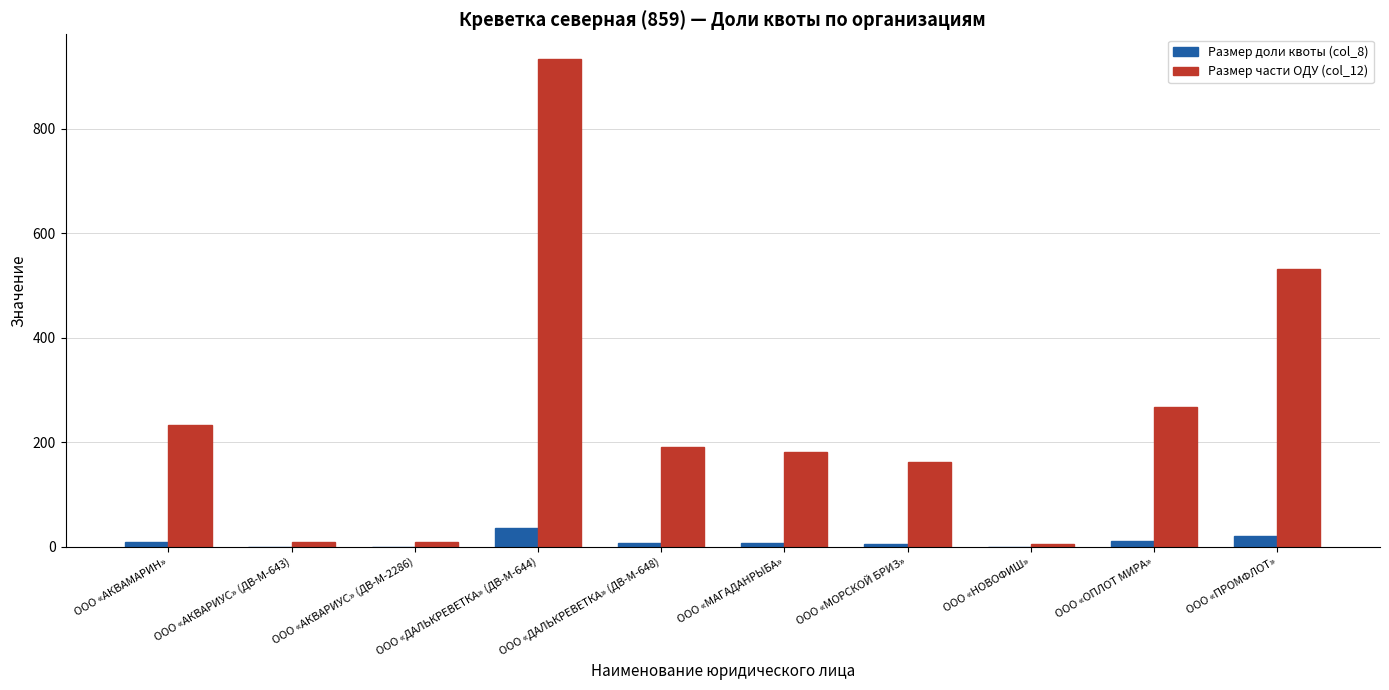

Is it true that Размер доли квоты (col_8) equals 21.0 at ООО «ПРОМФЛОТ»?

True